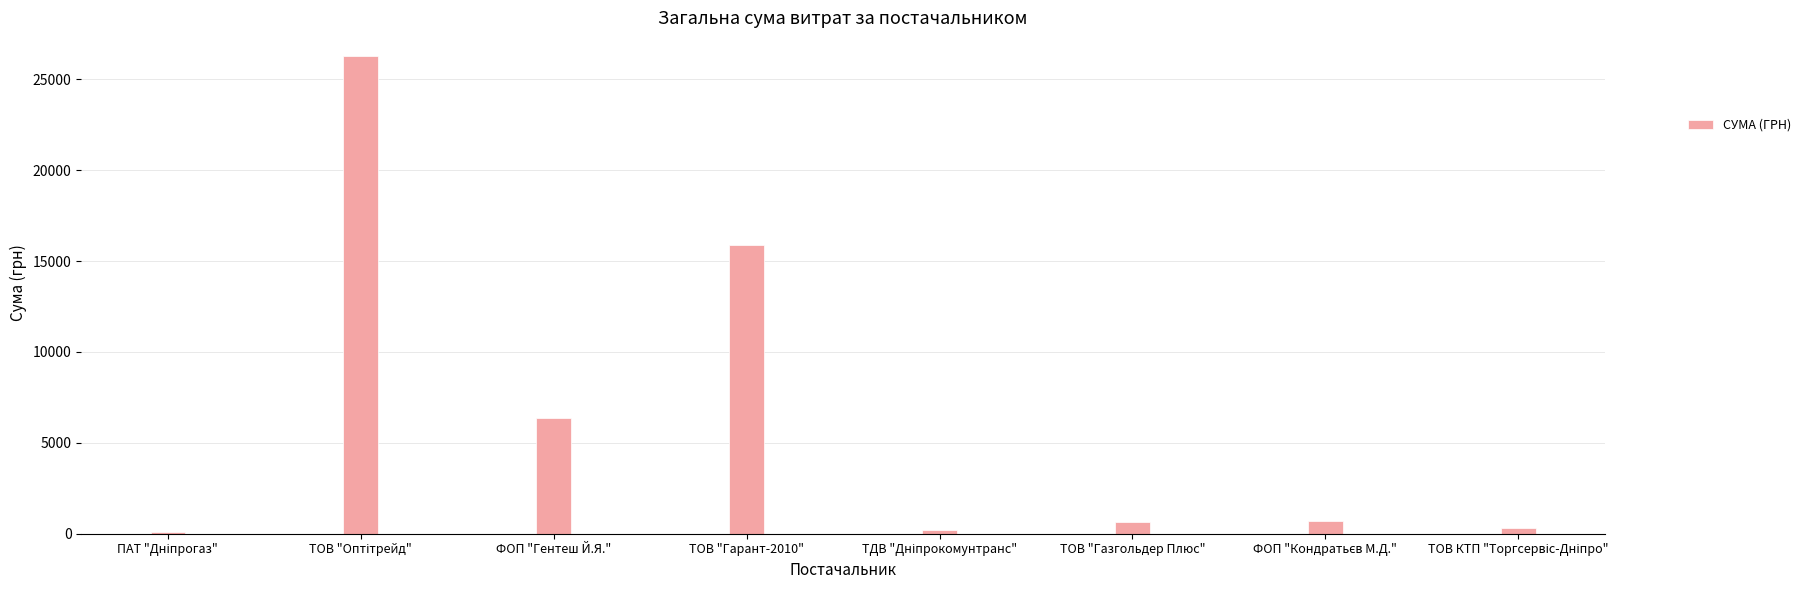

What is the greatest value displayed?

26273.0